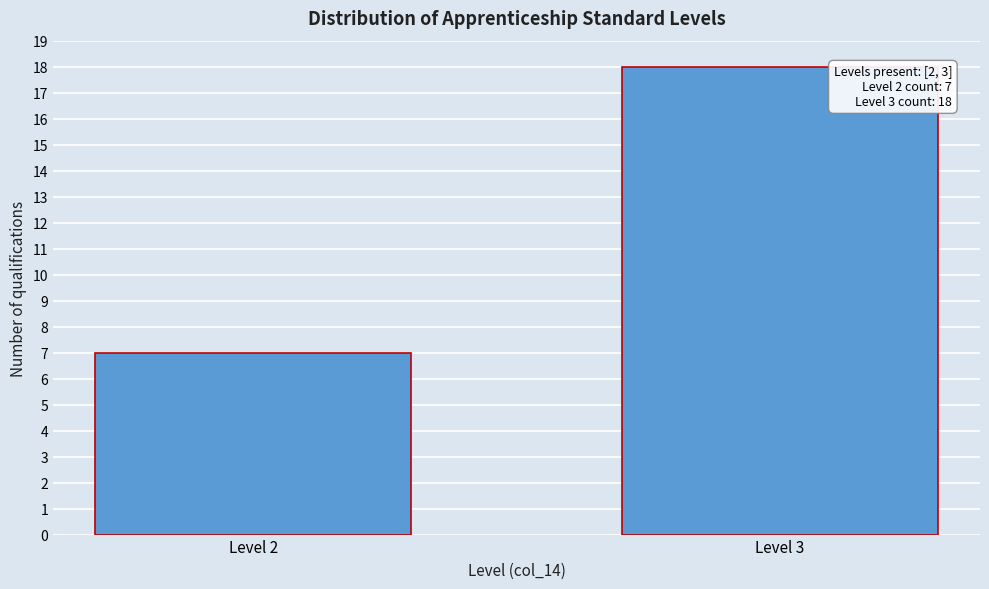

Reading right to left, extract all data points from this chart.

18	7